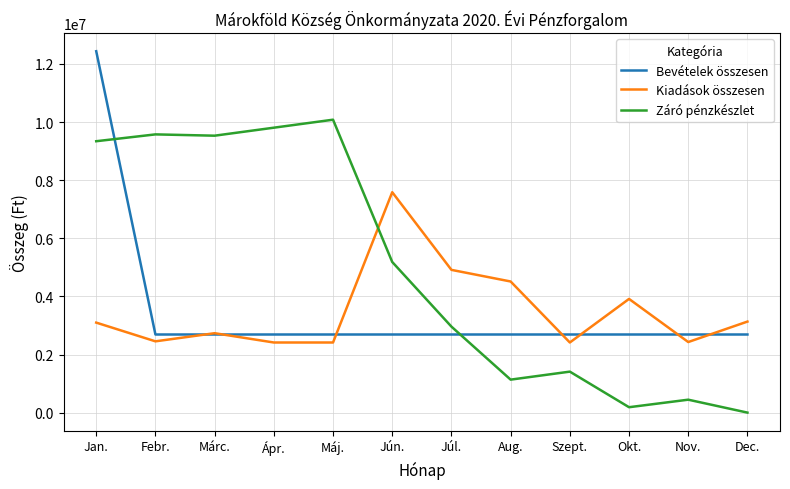

What is the difference between the highest and lowest values at Jan.?

9341176